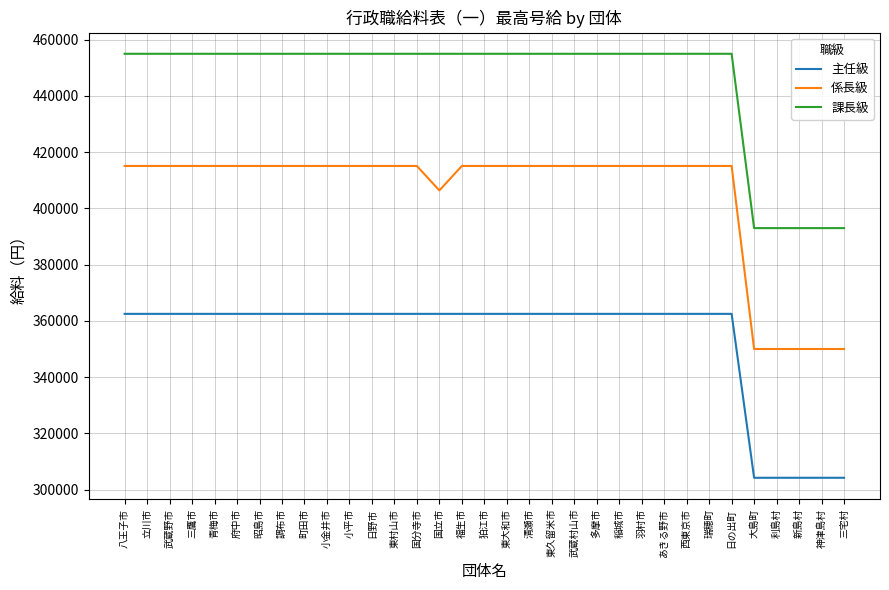

True or false: 主任級 and 課長級 cross at least once.

False